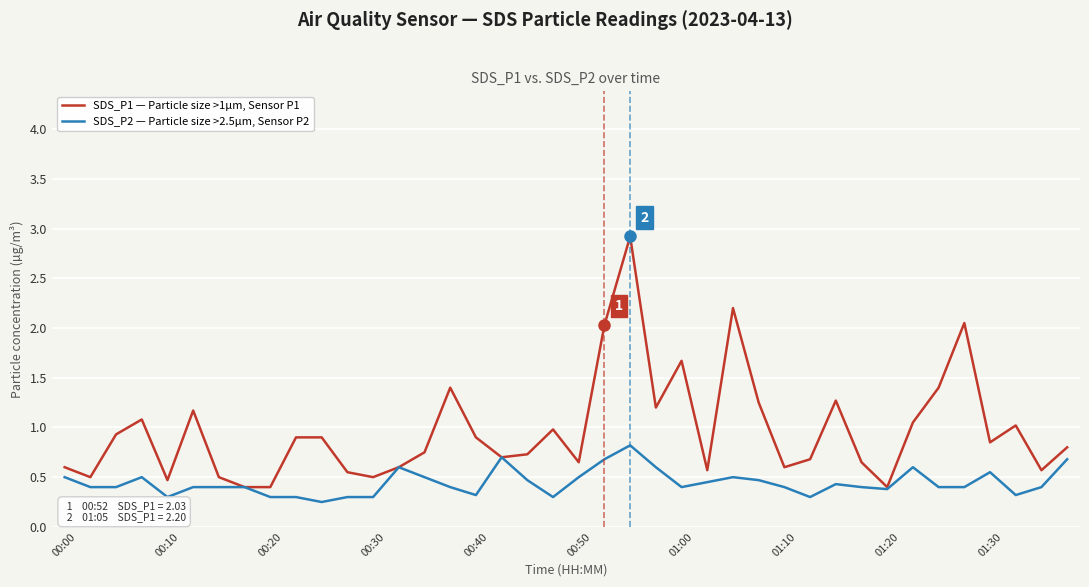

Does the chart display data point markers on the line(s)?

No